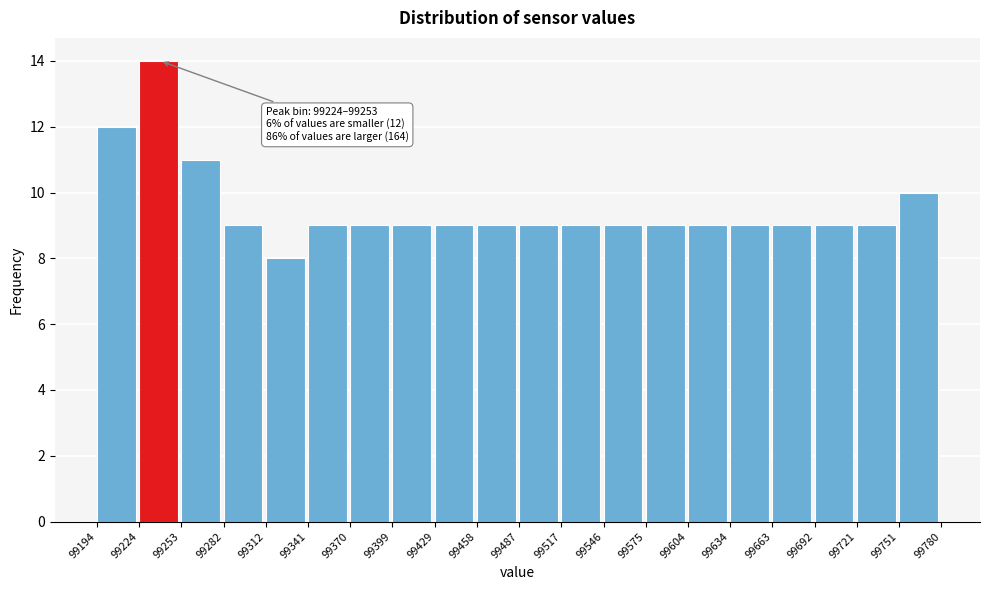

Over which range of the x-axis is the bar tallest?

99224 to 99253